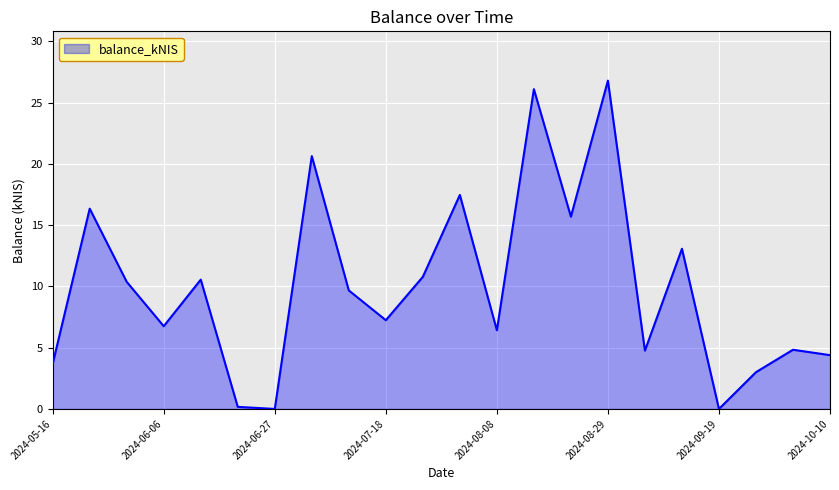

What is the difference between the maximum and minimum values?

26.8